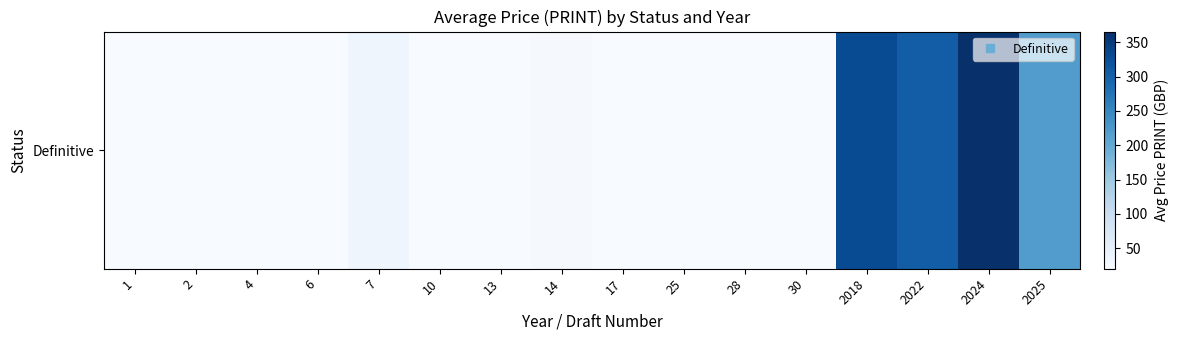

The chart shows a value of 20.0 at 1. True or false?

True